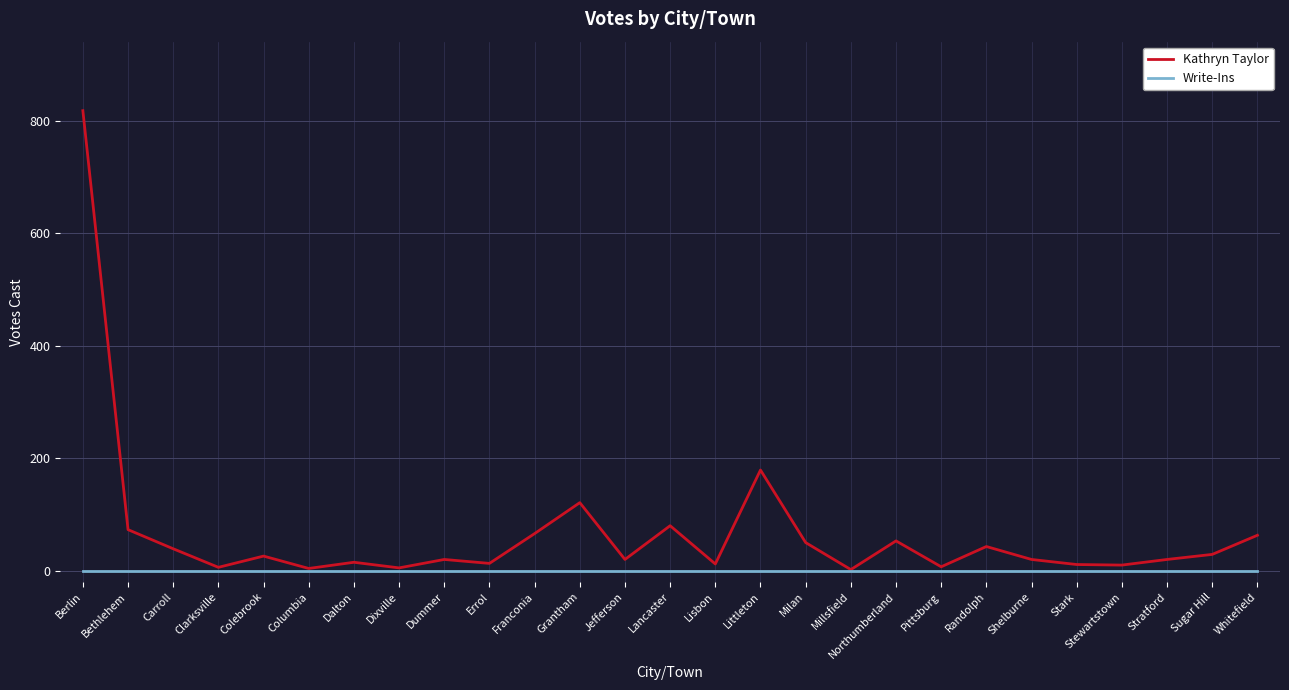

True or false: Write-Ins has a value of 0 at Northumberland.

True